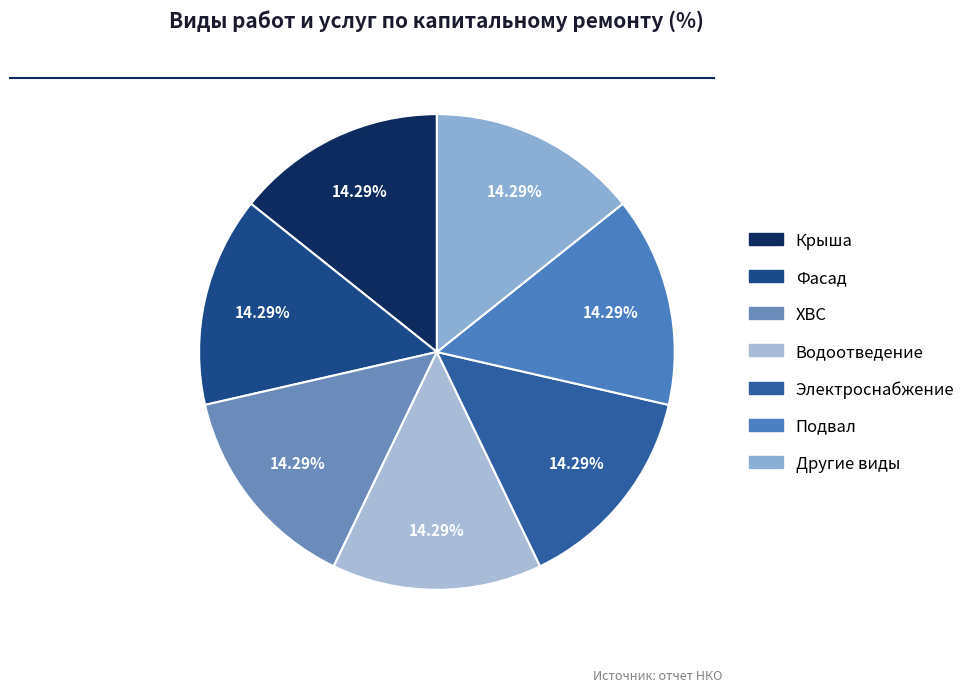

Is it true that Фасад is 1% of the pie?

False